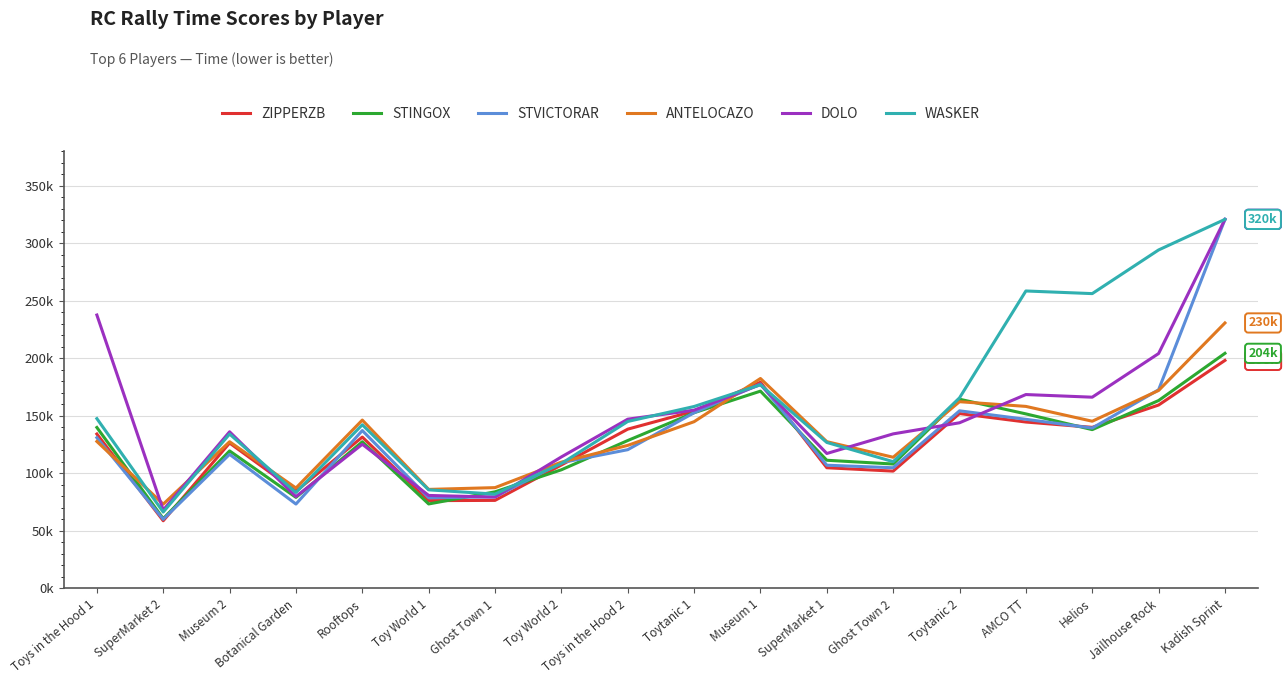

Reading left to right, transcribe all the data shown in this chart.

ZIPPERZB: 134187	58813	126358	84475	131512	76291	76510	107295	138404	154094	179173	104877	101942	151948	144597	139977	159357	198162
STINGOX: 139869	60651	119501	79128	127453	73412	83944	103100	128520	152680	171444	111372	108107	164428	151676	137990	163271	204300
STVICTORAR: 131002	60061	116540	73324	137200	78759	79599	109261	120563	152686	177636	107076	104862	154331	146957	139369	172618	320694
ANTELOCAZO: 127727	73239	127493	87265	146294	86058	87591	109752	124292	144890	182432	127543	113988	162264	158179	145298	172026	230694
DOLO: 237580	68116	136109	79798	125282	80810	79363	114274	147060	154926	177143	117256	134301	143943	168476	166184	204123	320694
WASKER: 147580	66370	134153	83333	142207	85674	81955	108555	145069	158100	176942	126854	110148	165615	258476	256184	294123	320694